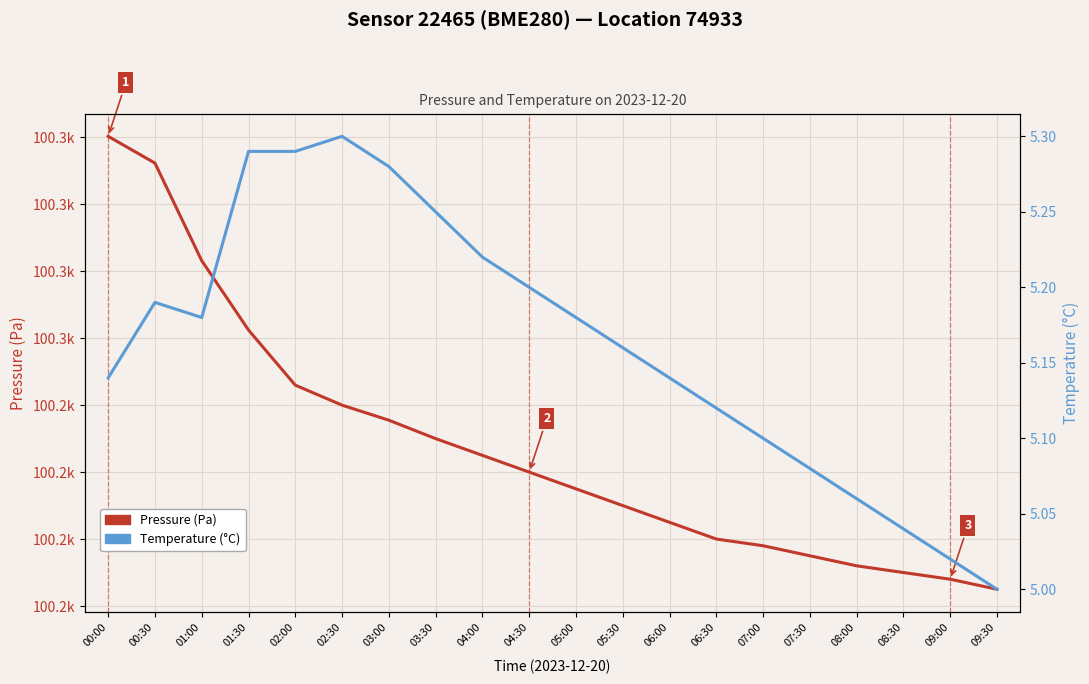

Rank the series by their average value, from highest to lowest.

Pressure (Pa), Temperature (°C)